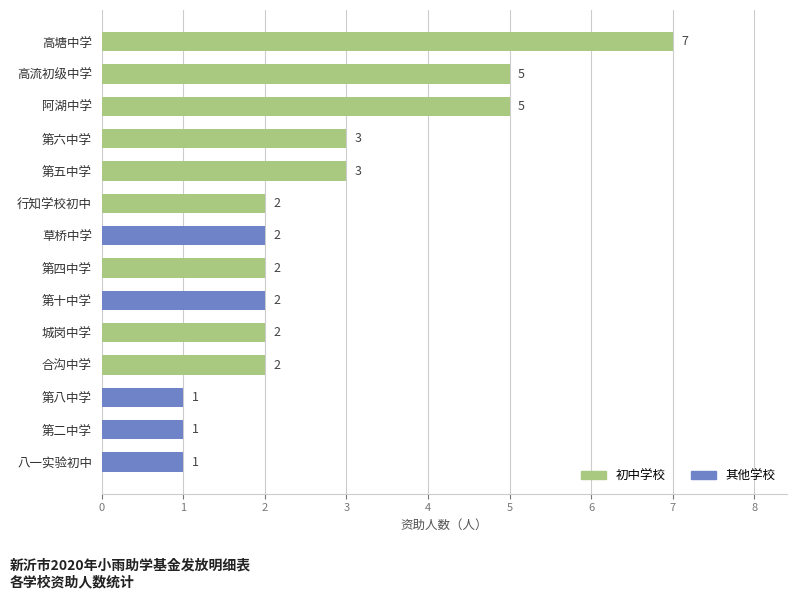

What is the change in value from 第六中学 to 第四中学?

-1